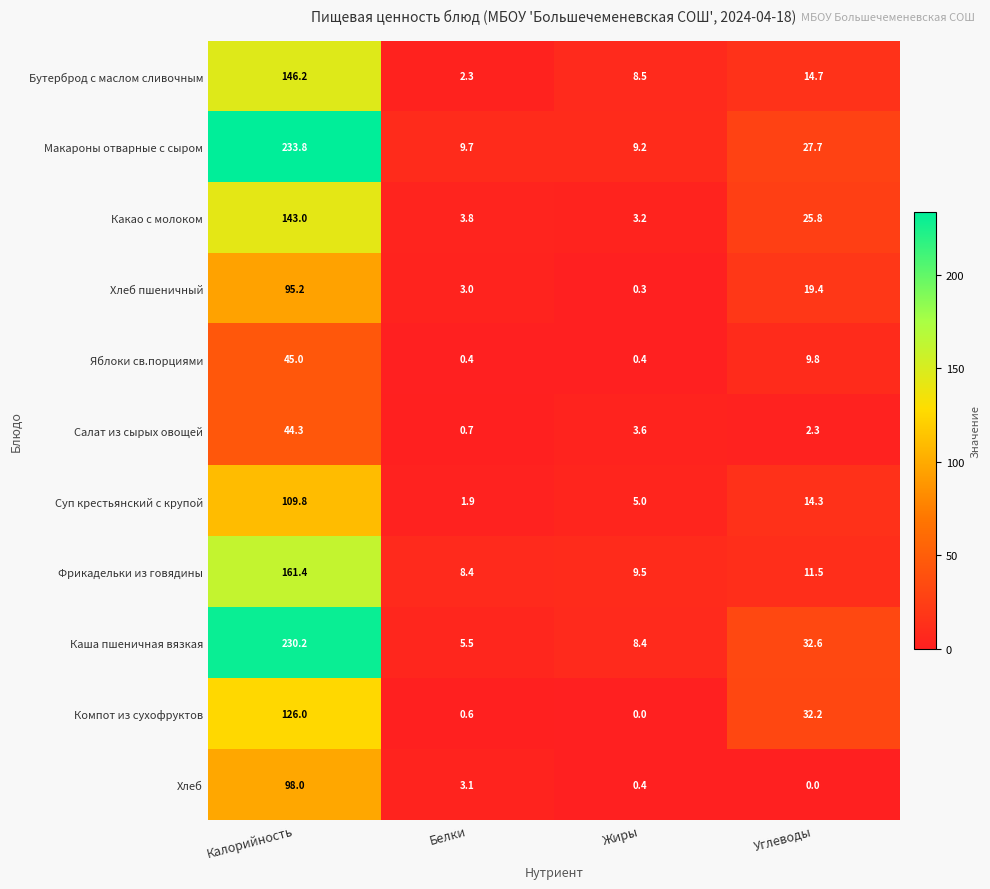

What is the difference between the maximum and minimum values in the Фрикадельки из говядины series?

153.0